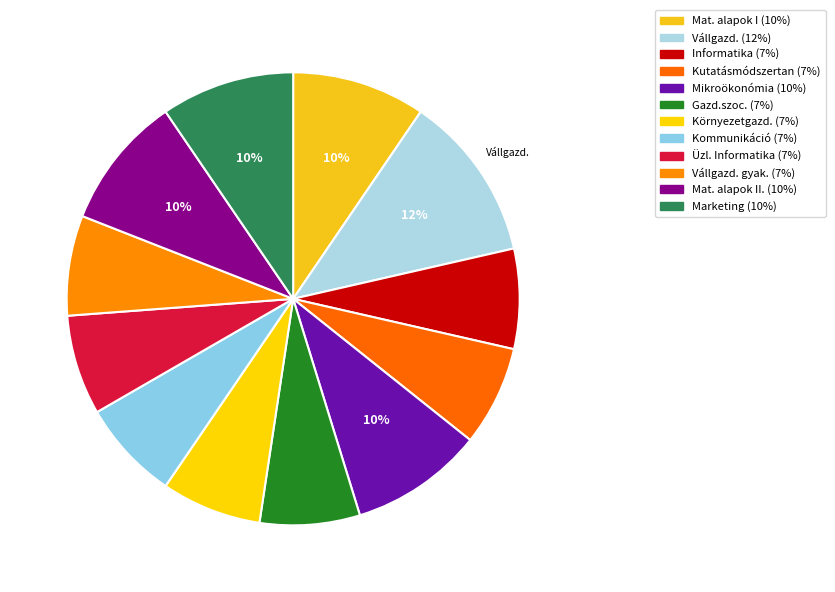

How many slices are in this pie chart?

12